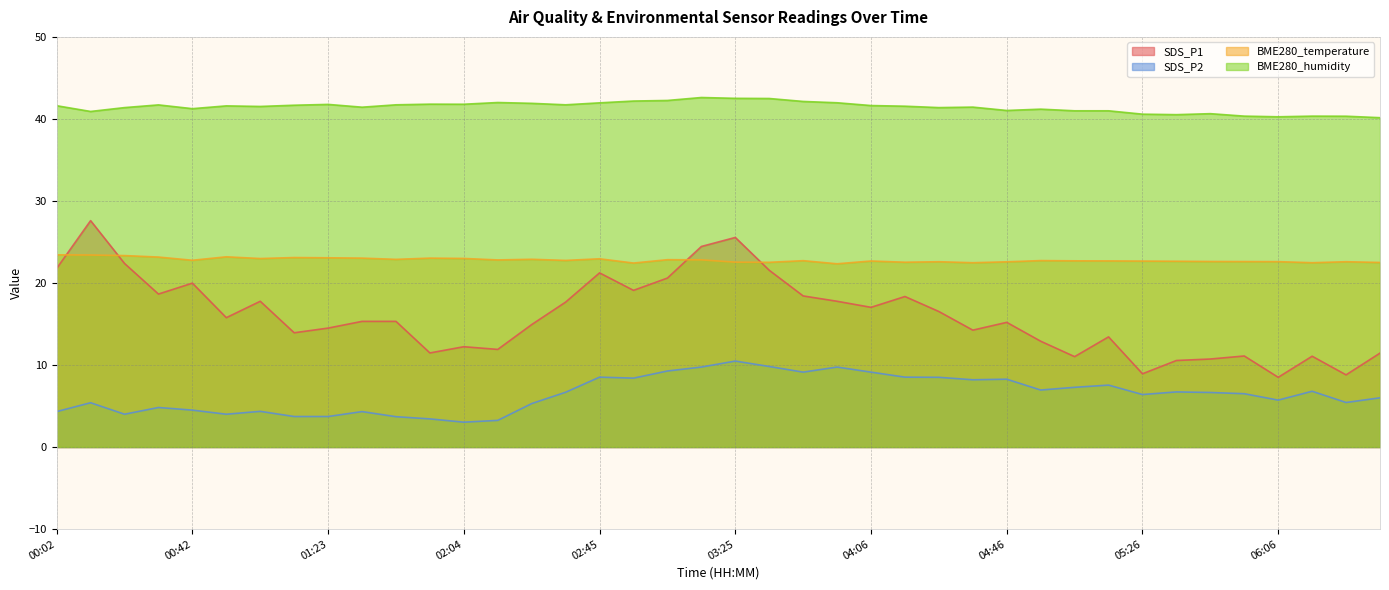

What is the sum of all SDS_P1 values?

639.7